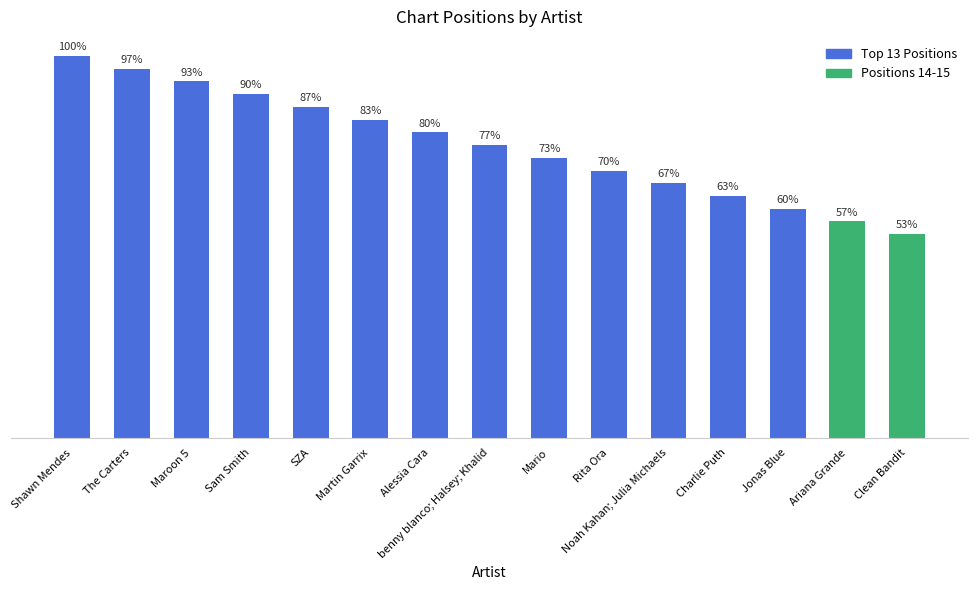

Which has a higher value, Clean Bandit or Mario?

Mario